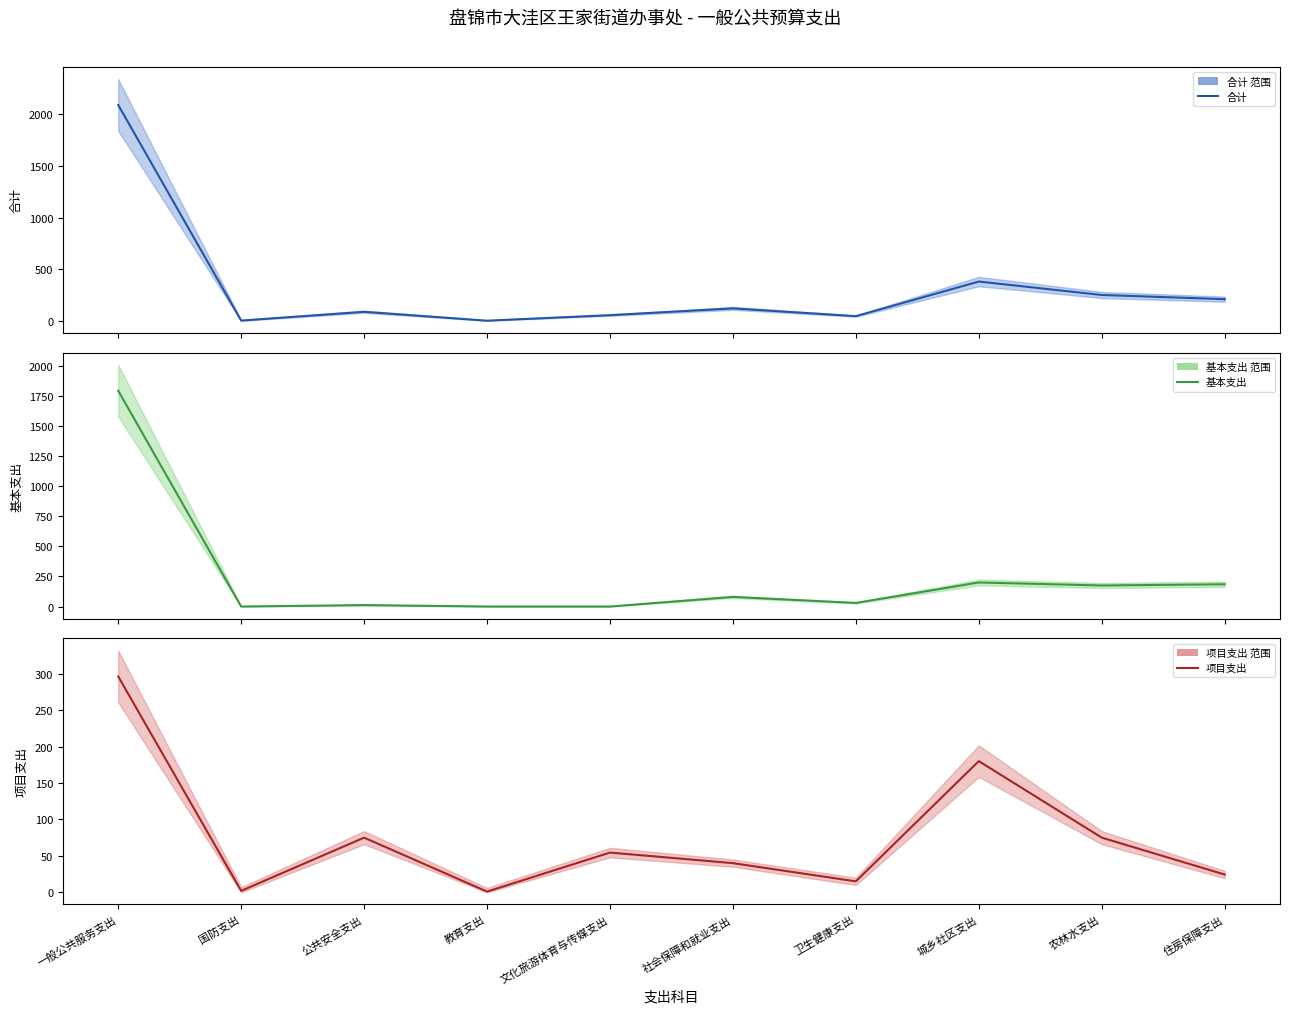

What are all the series names shown in the legend?

合计, 基本支出, 项目支出